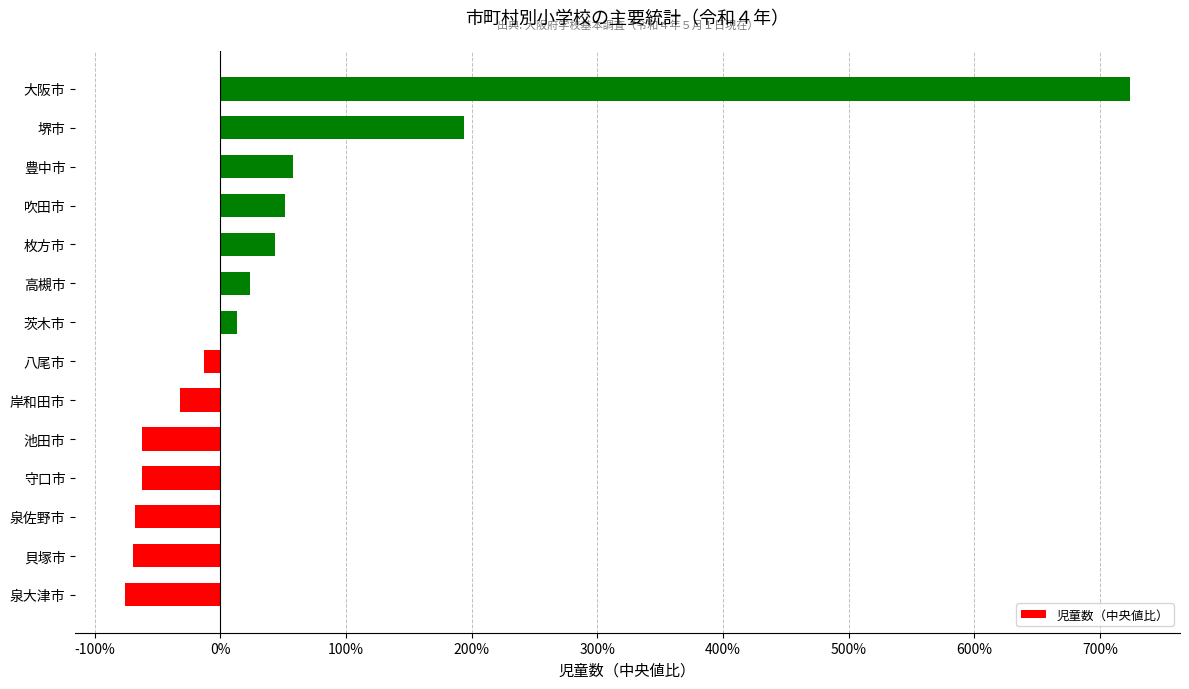

Where is the data nearest to the value 324?

堺市